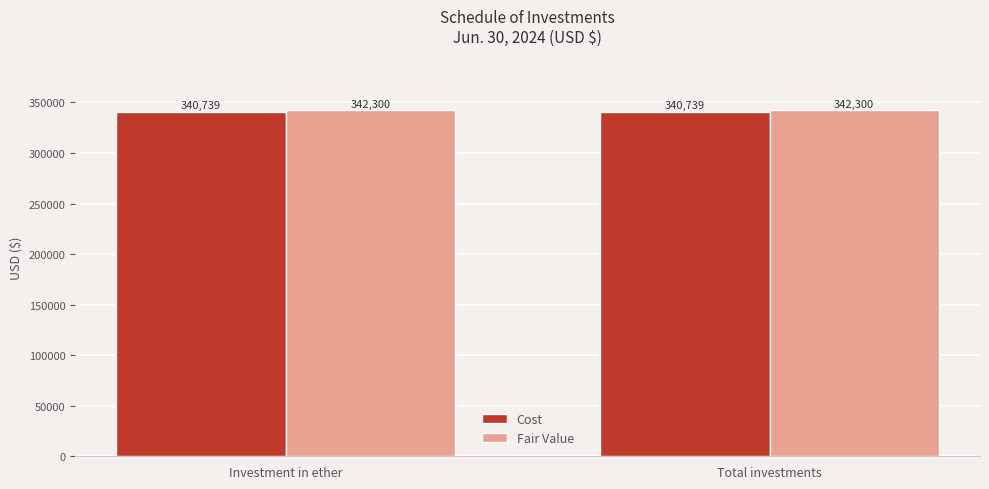

Are the bars grouped side by side (vs. stacked)?

Yes